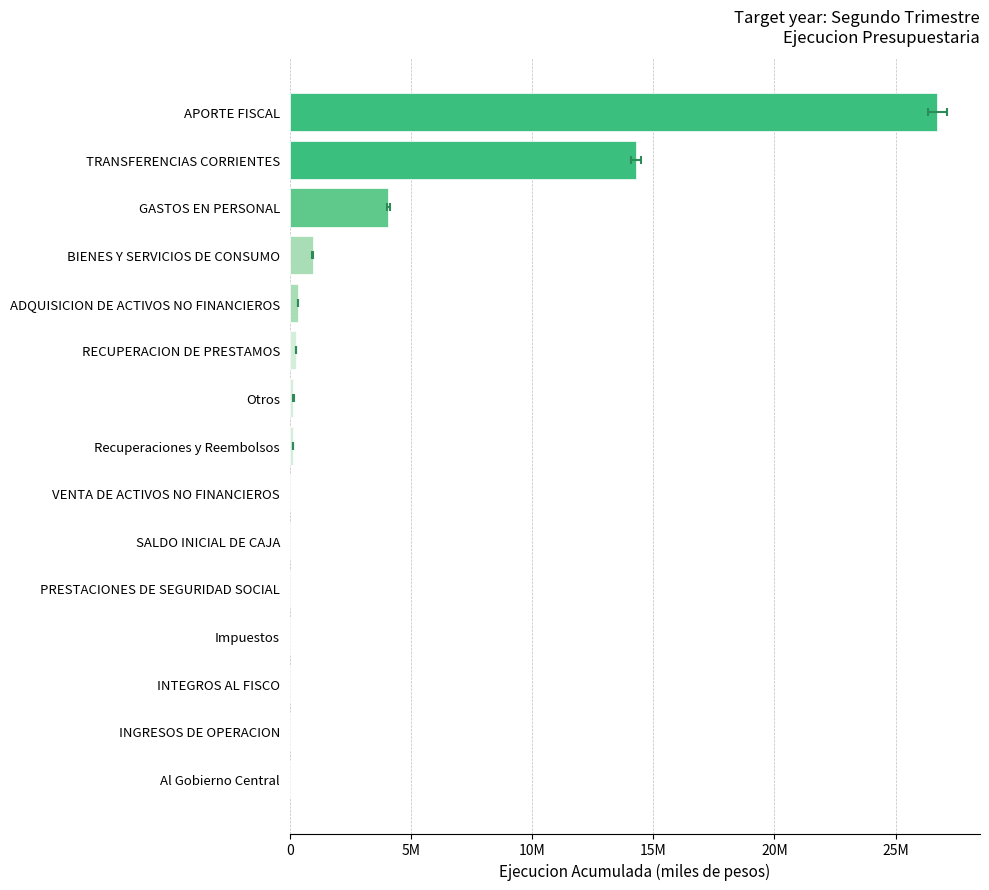

How many distinct data groups are displayed?

1